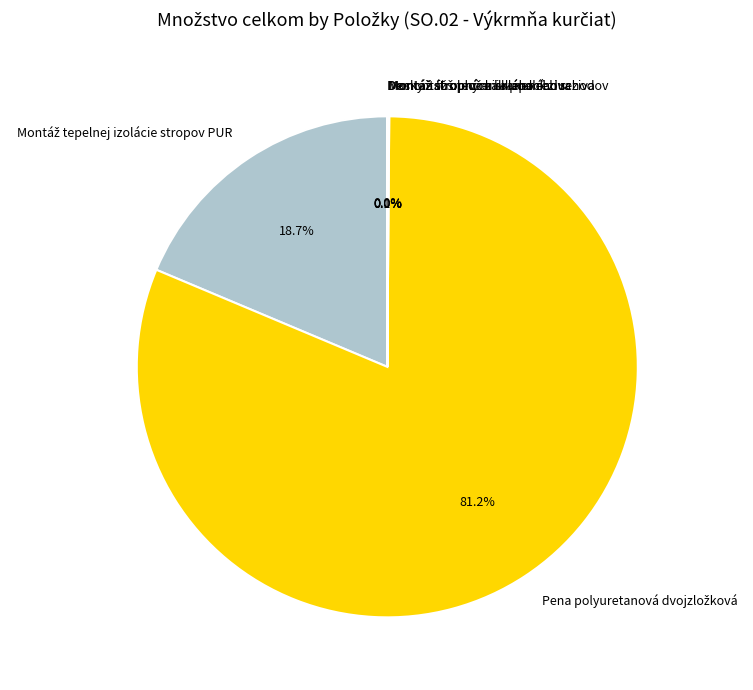

Is there a majority slice in this chart?

Yes